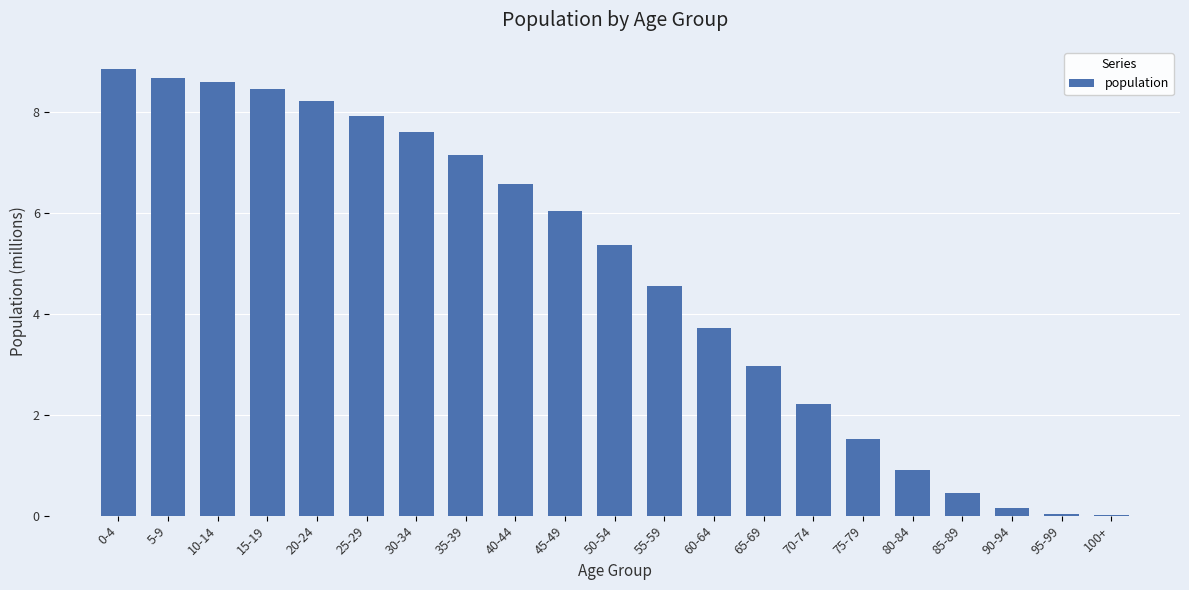

Approximately how many times larger is the value at 25-29 compared to 45-49?

1.3